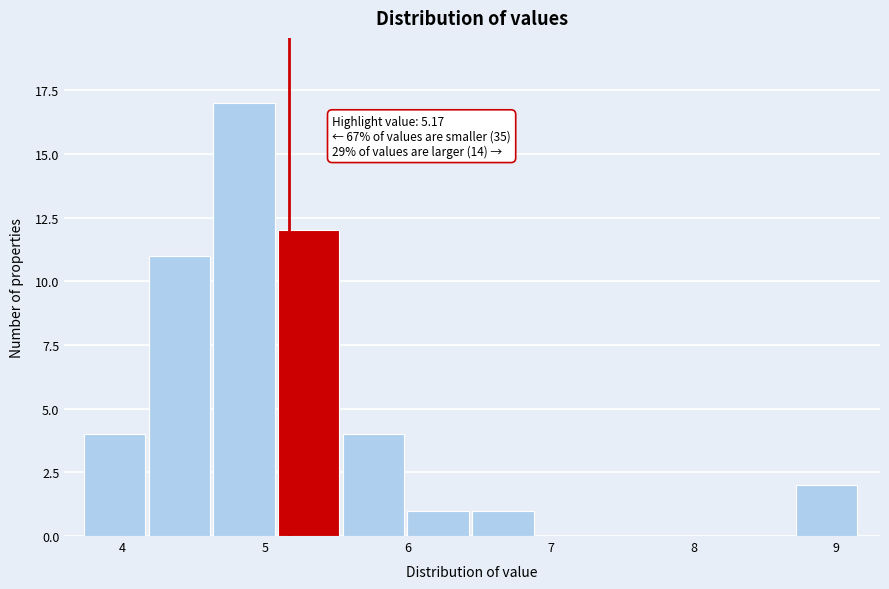

Which range on the x-axis has the tallest bar?

4.6 to 5.1